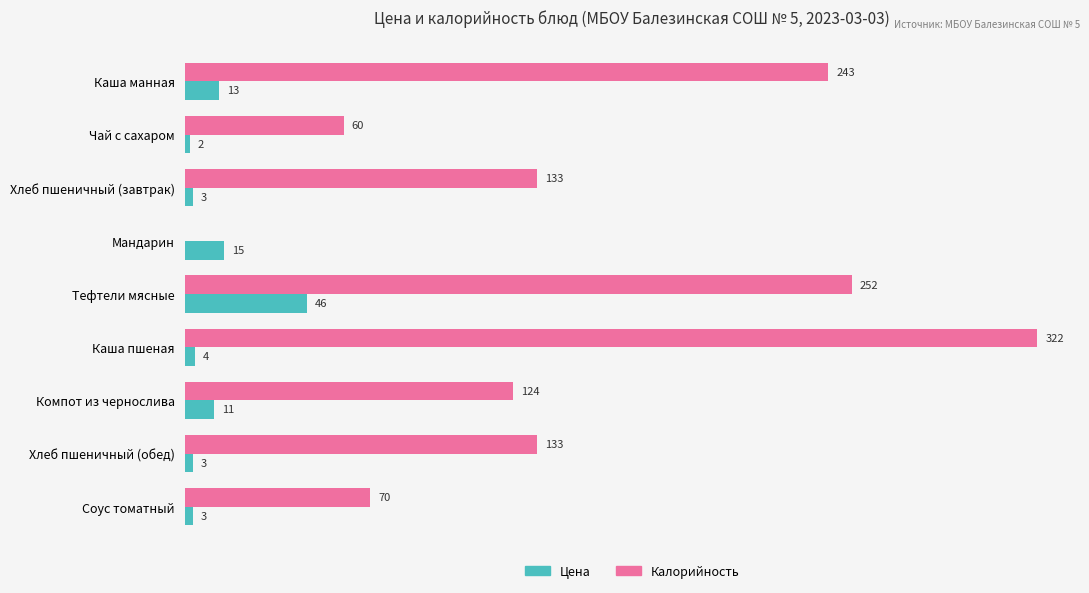

Between Каша манная and Чай с сахаром, which series saw the biggest shift?

Калорийность